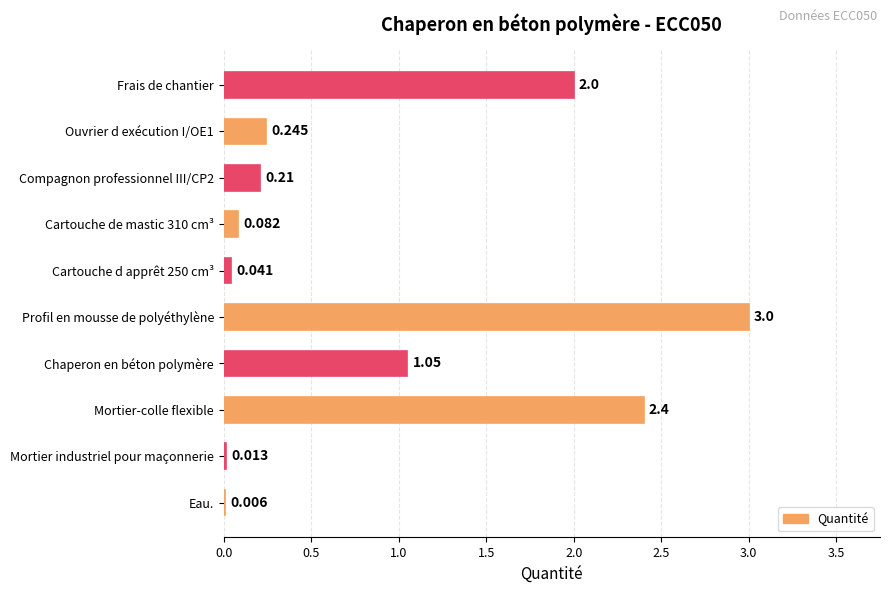

Where is the data nearest to the value 1?

Chaperon en béton polymère